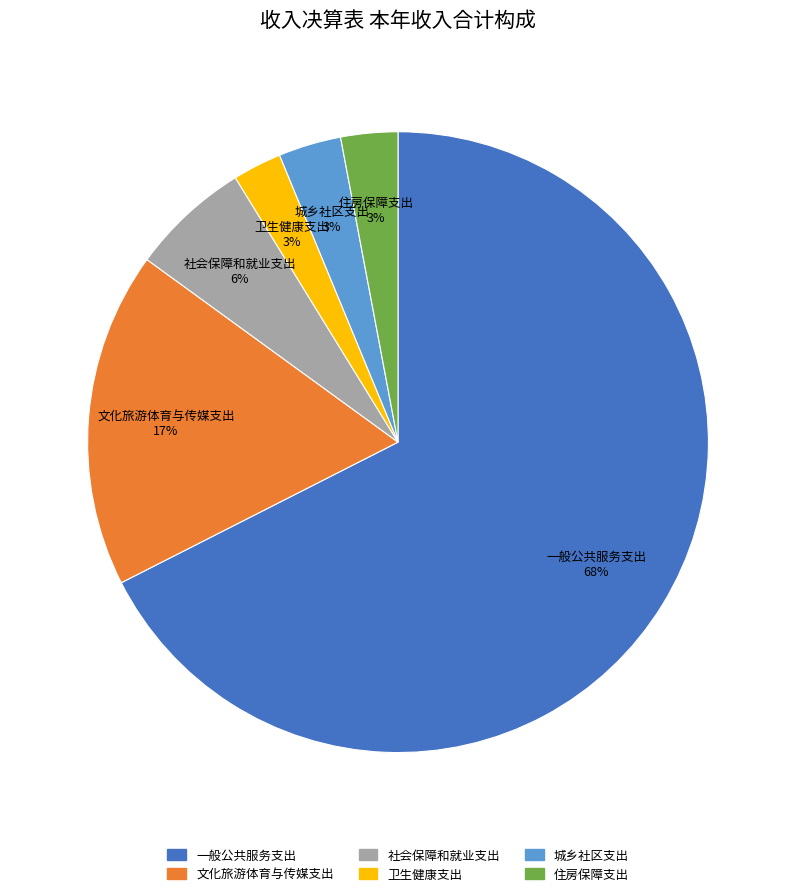

Do 文化旅游体育与传媒支出 and 社会保障和就业支出 together represent more than half of the pie?

No